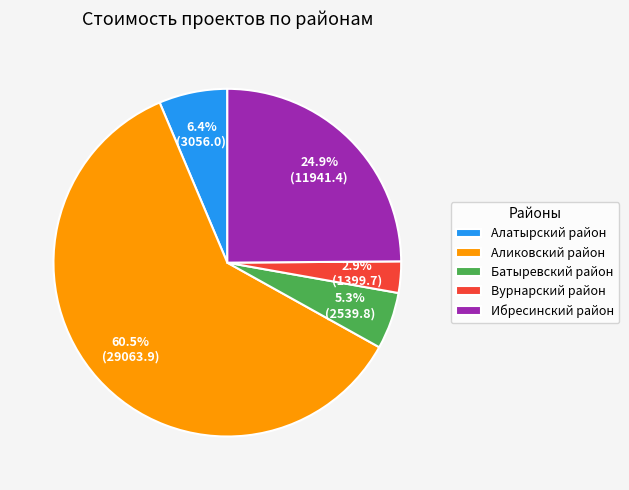

How many slices are in this pie chart?

5